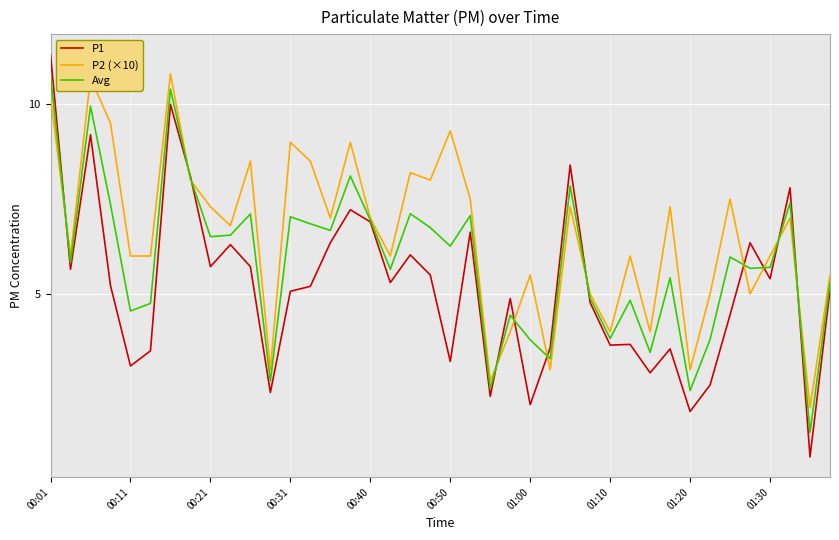

List the series in order of their overall mean, highest first.

P2 (×10), Avg, P1